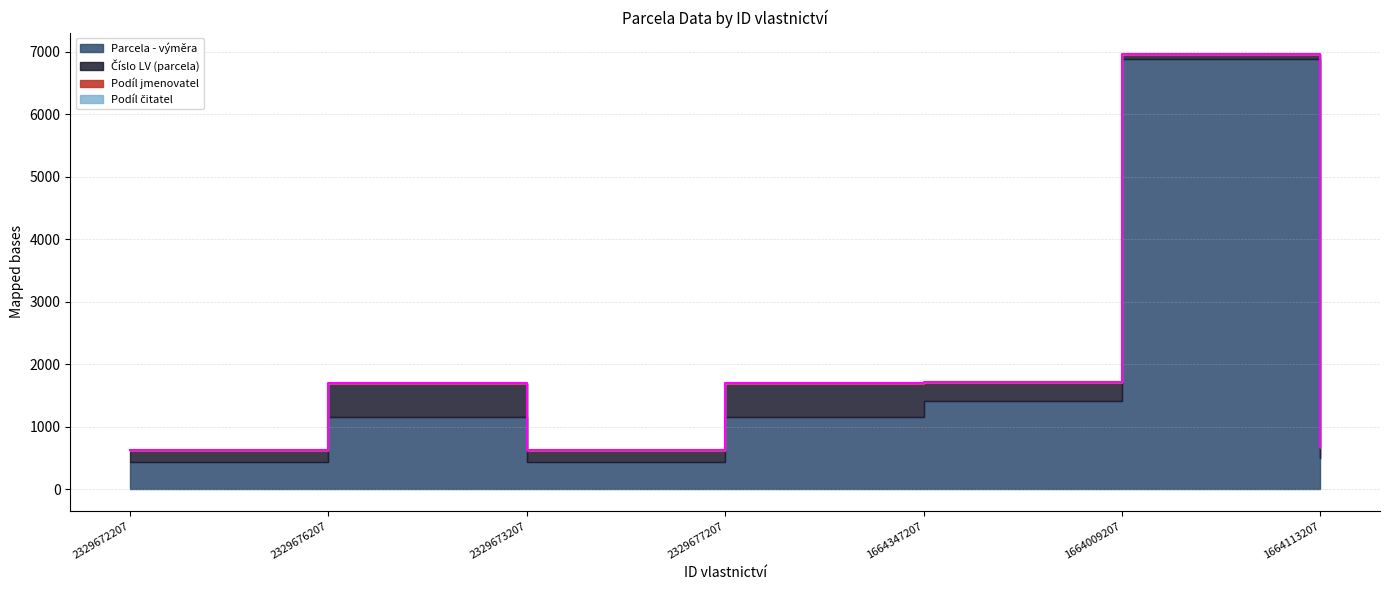

The value of Číslo LV (parcela) at 1664113207 is 36. True or false?

False